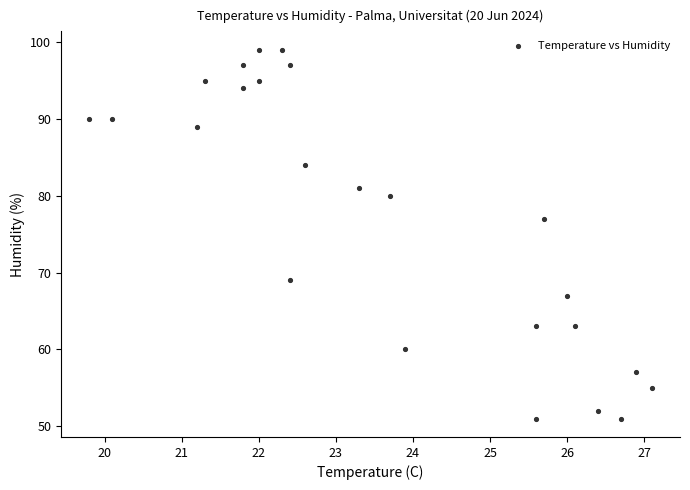

What Y value in the scatter plot is closest to 75?

77